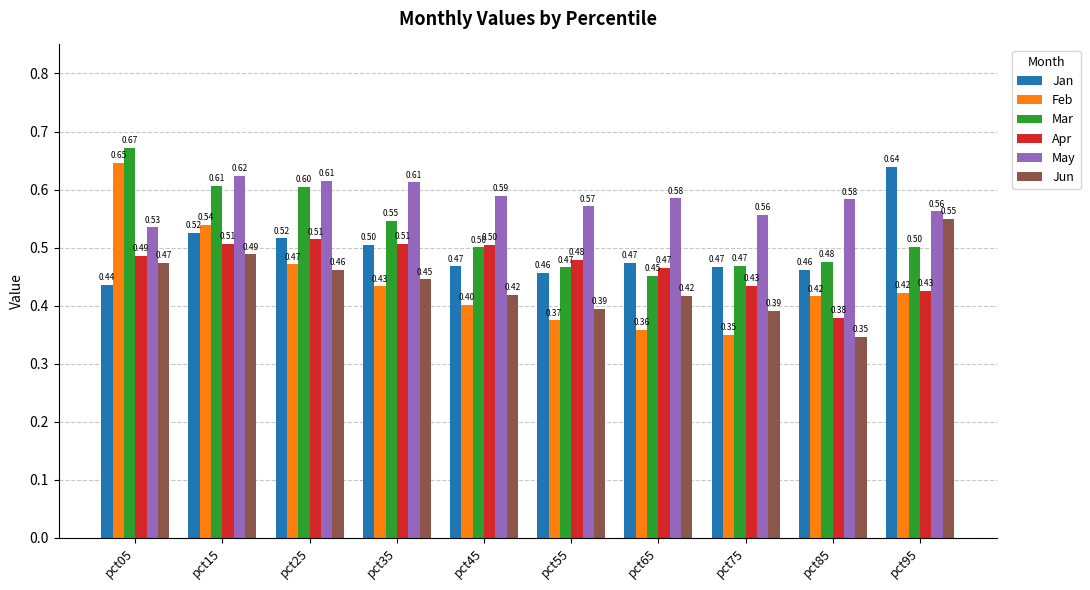

Which series has the widest spread of values?

Feb